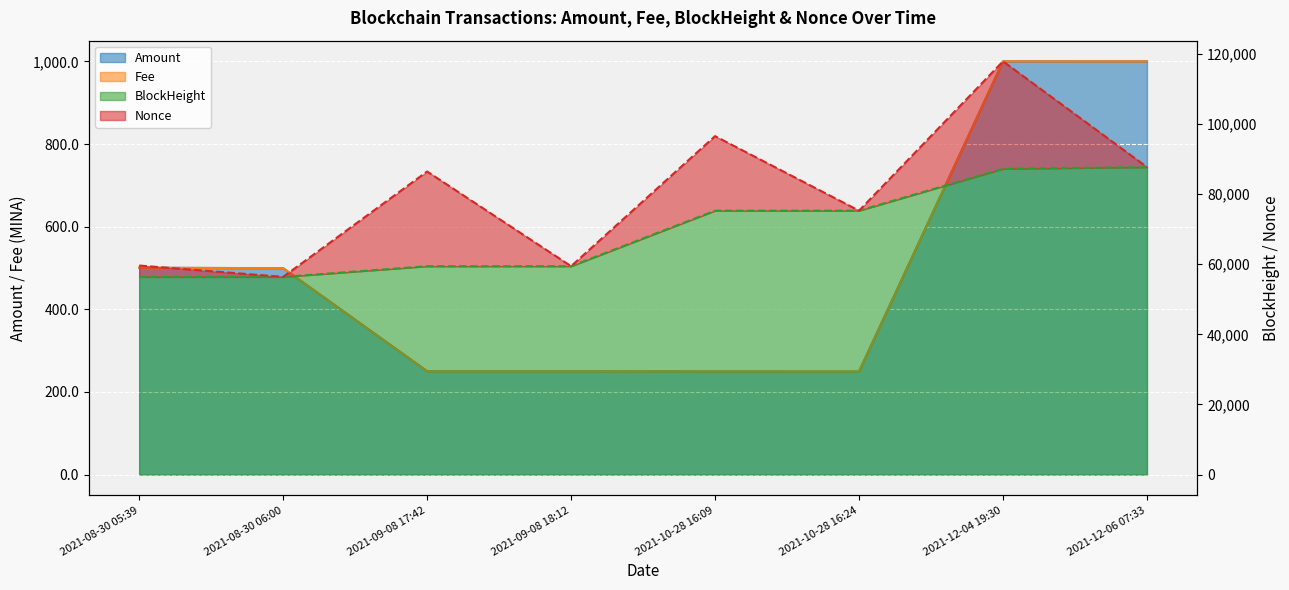

The BlockHeight series shows 135723.1 at 2021-12-06 07:33. True or false?

False